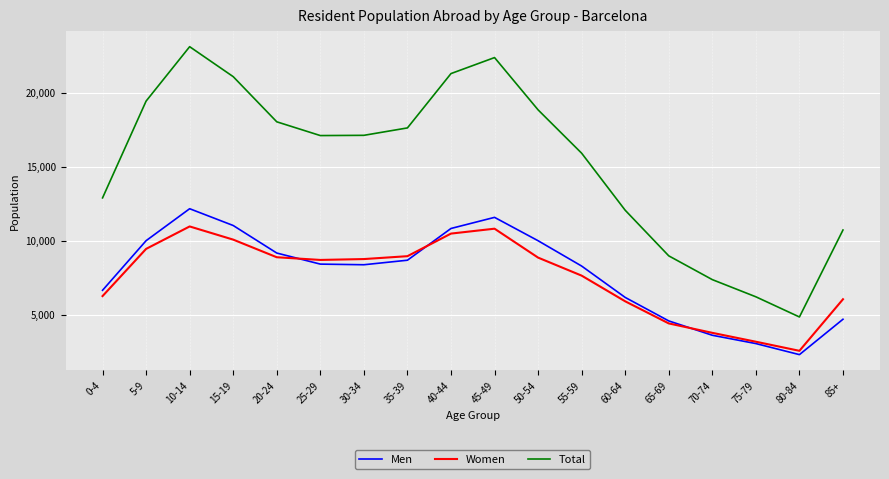

List the series in order of their peak value, highest first.

Total, Men, Women